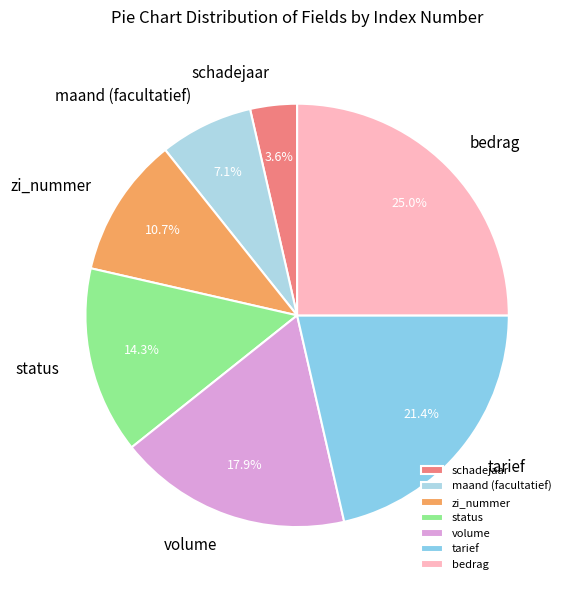

True or false: schadejaar accounts for 12% of the total.

False